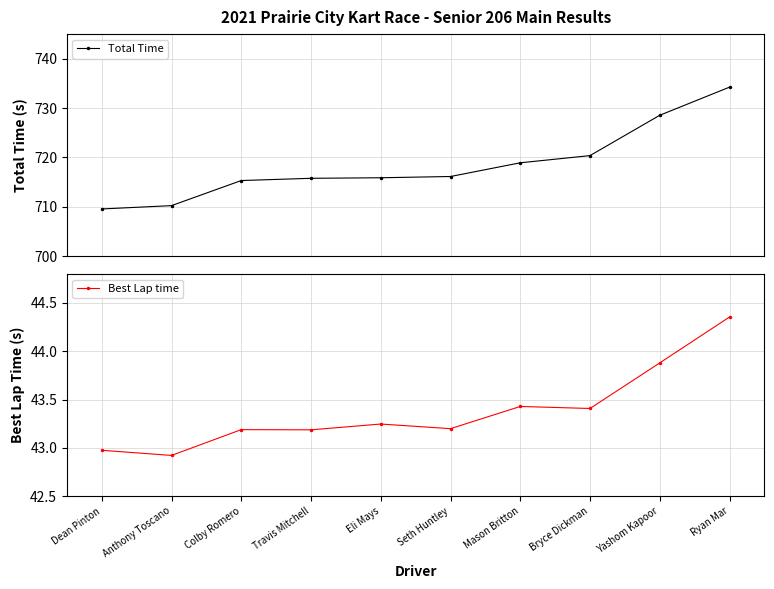

Is the value of Best Lap time at Colby Romero greater than the value of Total Time at Eli Mays?

No